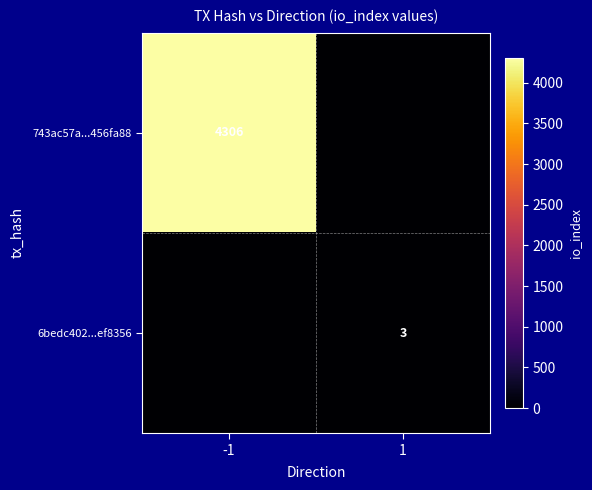

The 743ac57a...456fa88 series shows 4306 at -1. True or false?

True